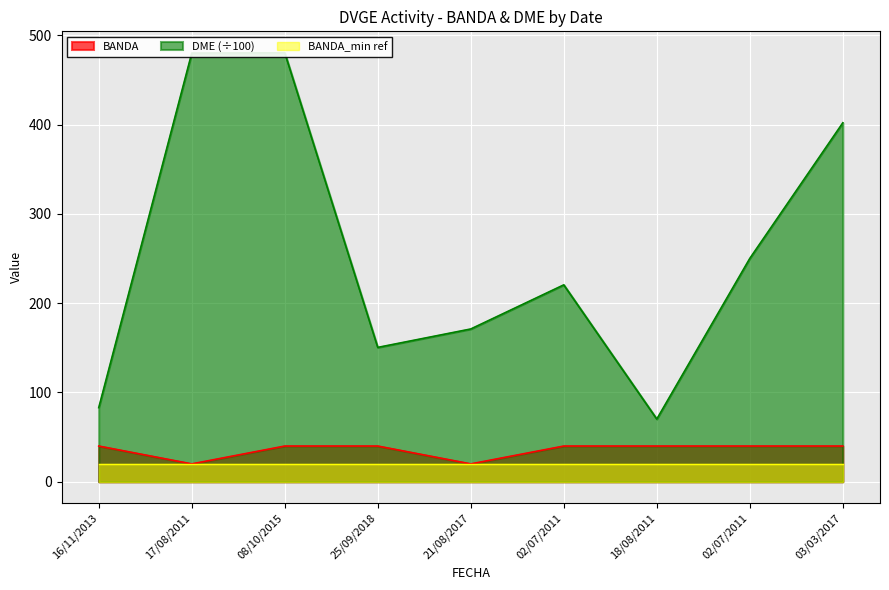

Reading left to right, transcribe all the data shown in this chart.

BANDA: 40.0	20.0	40.0	40.0	20.0	40.0	40.0	40.0	40.0
DME: 83.0	480.2	480.6	150.5	171.2	220.6	70.3	250.2	402.1